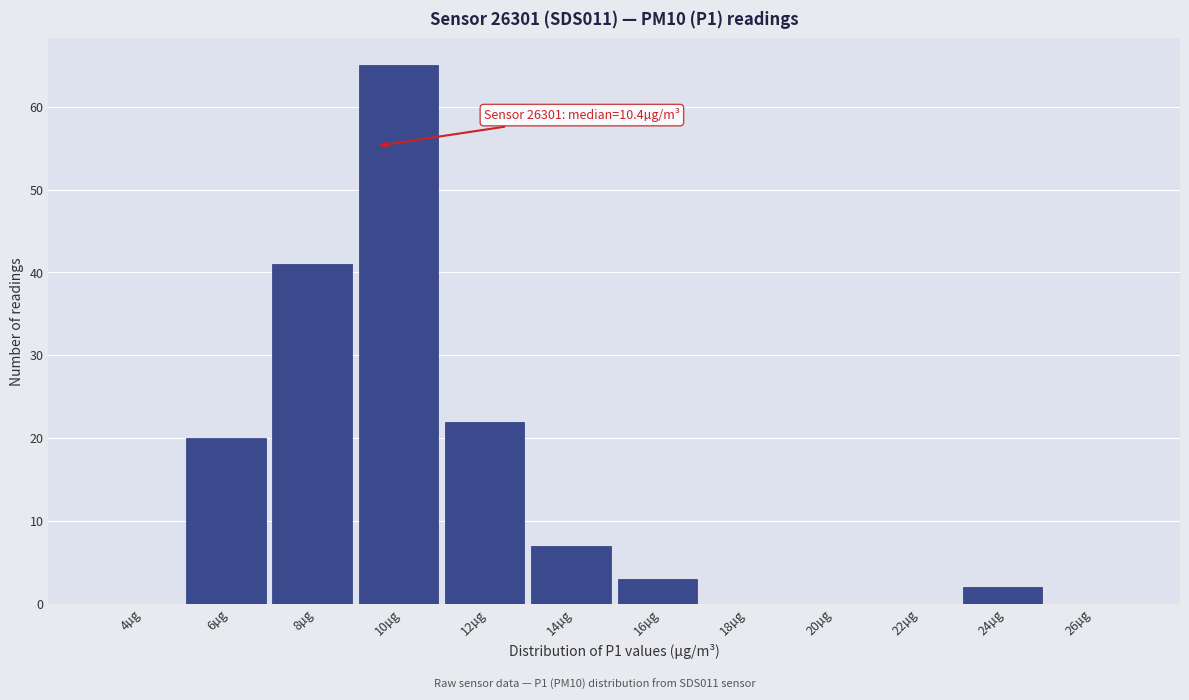

Reading left to right, what are all the values shown in this chart?

4µg=0	6µg=20	8µg=41	10µg=65	12µg=22	14µg=7	16µg=3	18µg=0	20µg=0	22µg=0	24µg=2	26µg=0